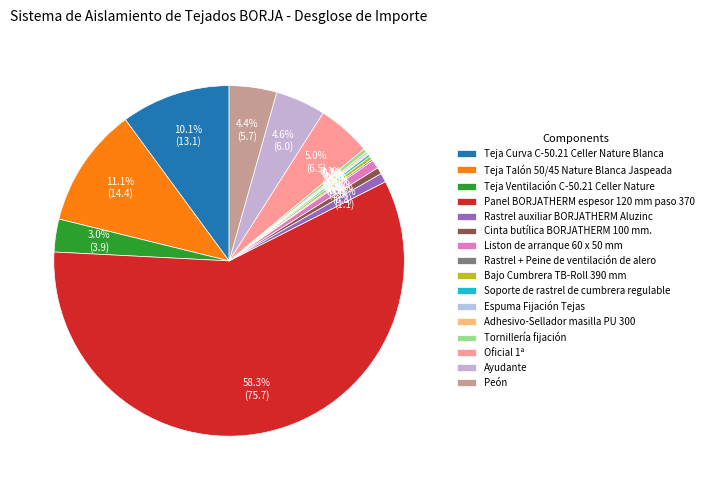

To the nearest percent, what percentage of the pie is Teja Curva C-50.21 Celler Nature Blanca?

10%